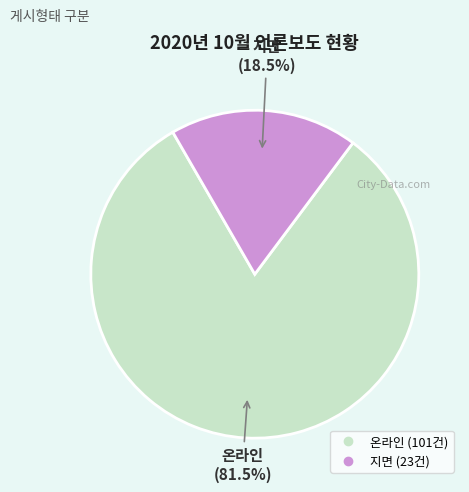

Approximately how many times larger is the value at 온라인 compared to 지면?

4.4